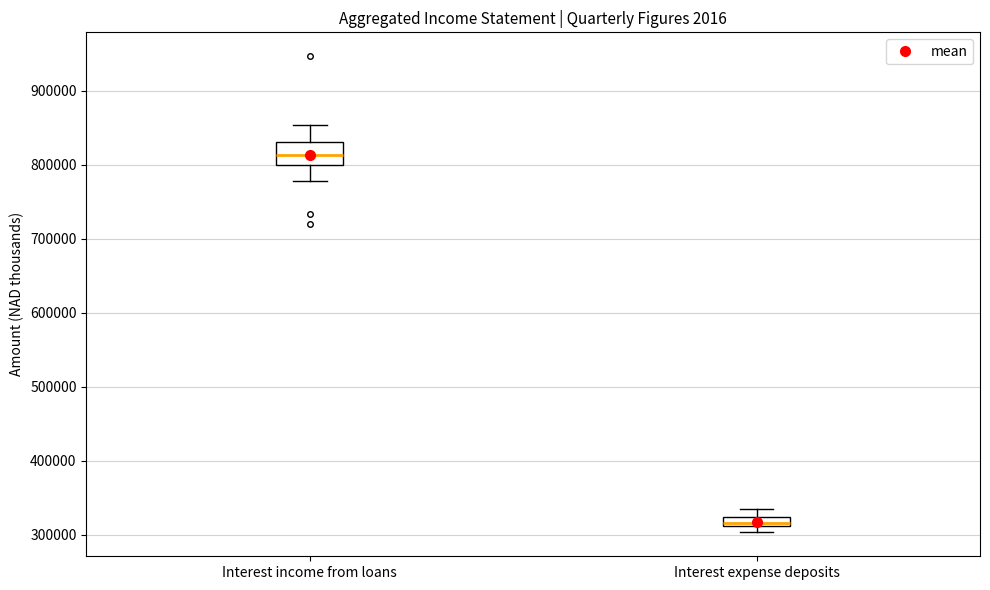

Where does the lower whisker of the box for Interest income from loans end on the y-axis? The values are not printed on the chart, so give them approximately, as read against the axis.

780000